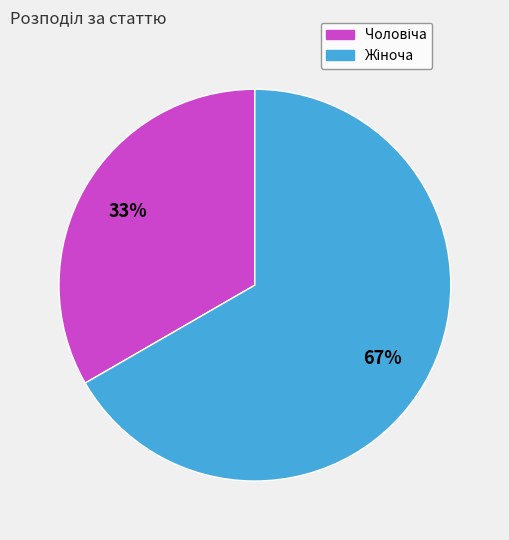

Does any single category account for the majority?

Yes